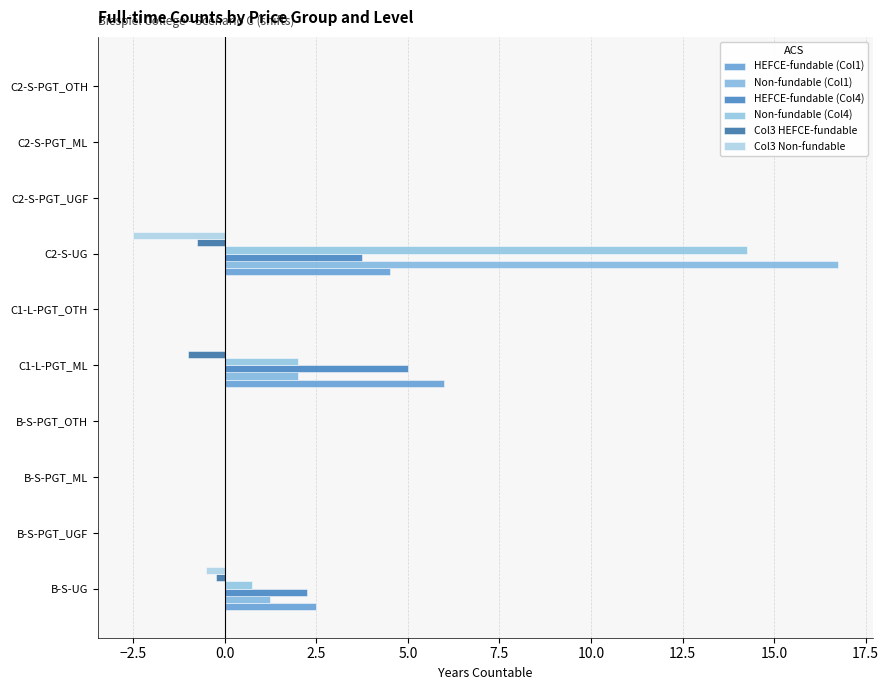

How many data points does each series have?

10